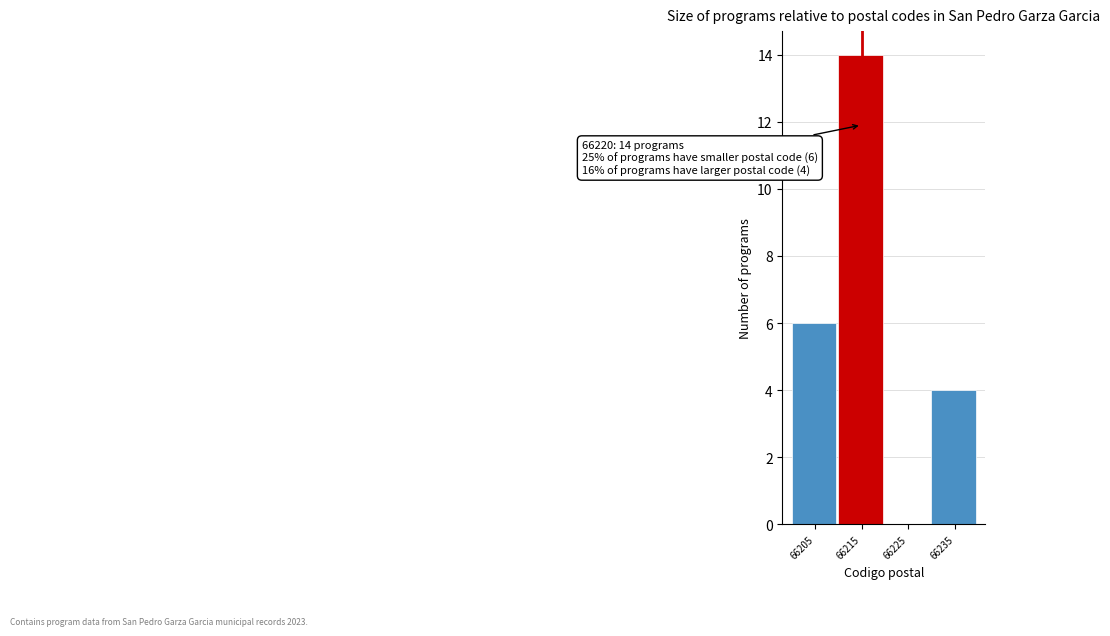

Reading right to left, list all the values displayed in this chart.

66235=4	66225=0	66215=14	66205=6